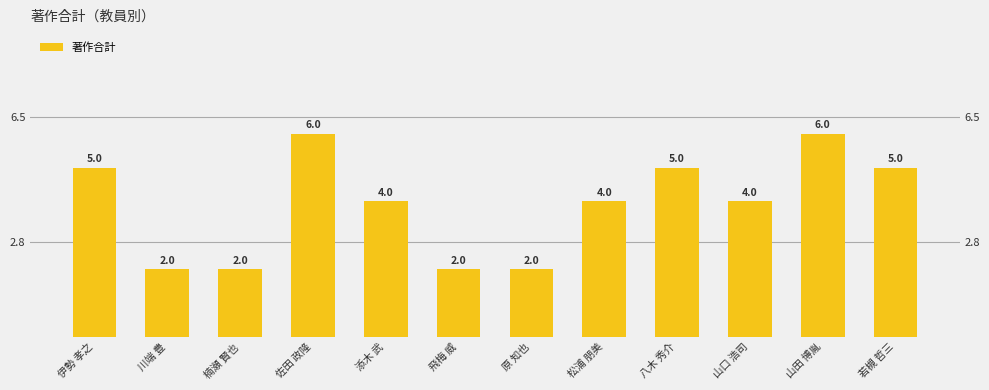

The value at 山田 博胤 is 8. True or false?

False